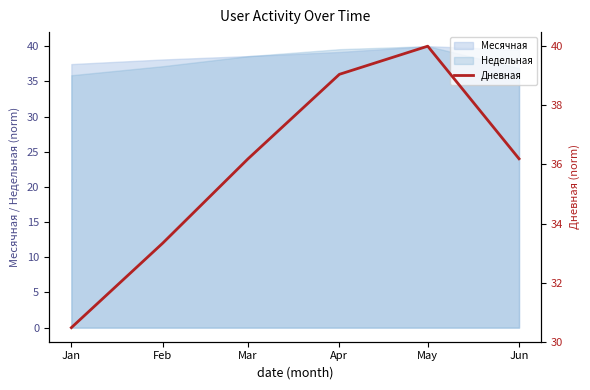

Which label corresponds to the largest value in the chart?

May